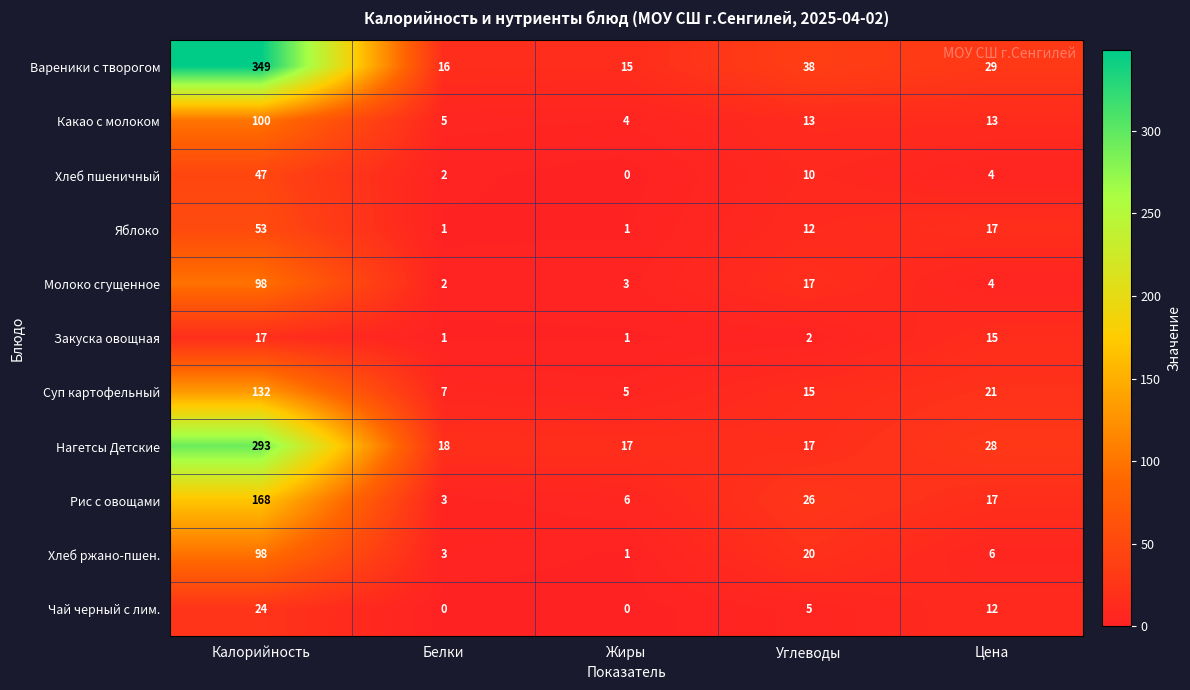

Which series has the widest spread of values?

Вареники с творогом